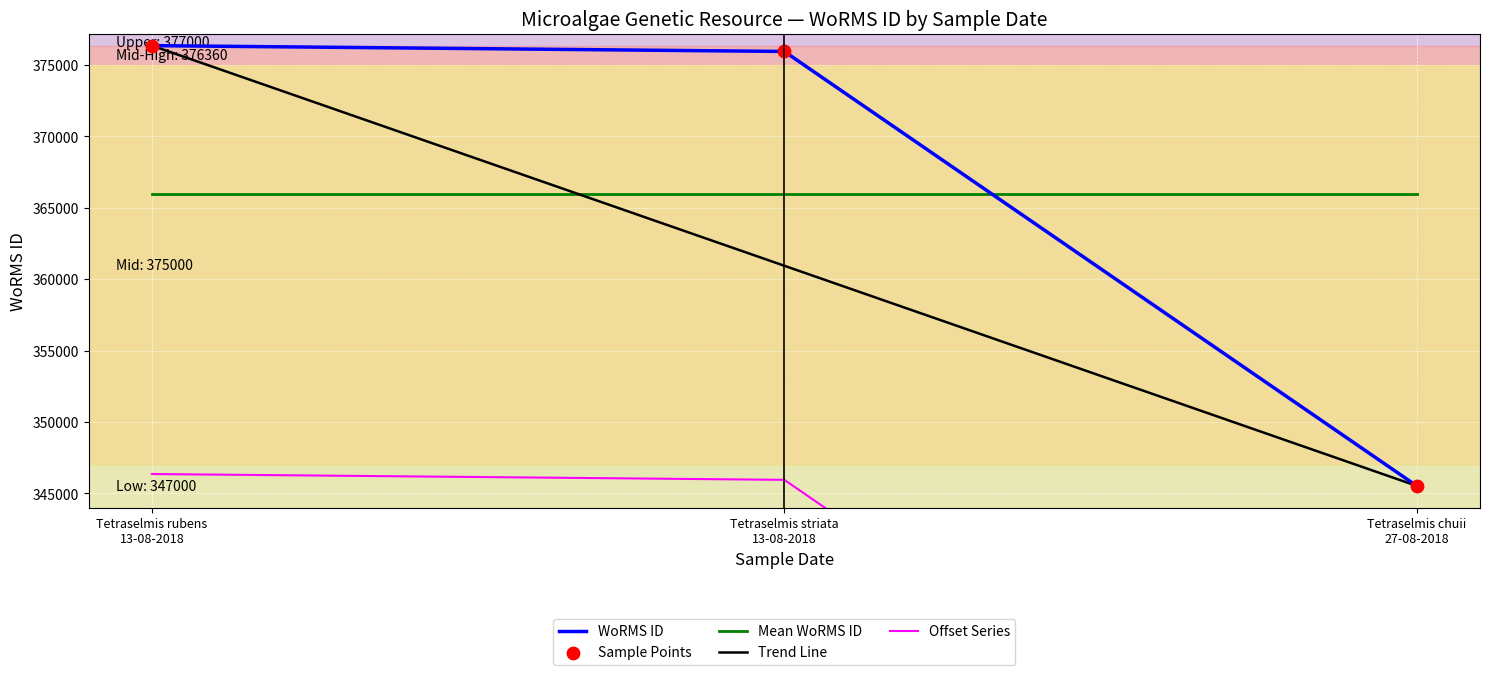

At which category is the sum across all series the highest?

Tetraselmis rubens
13-08-2018